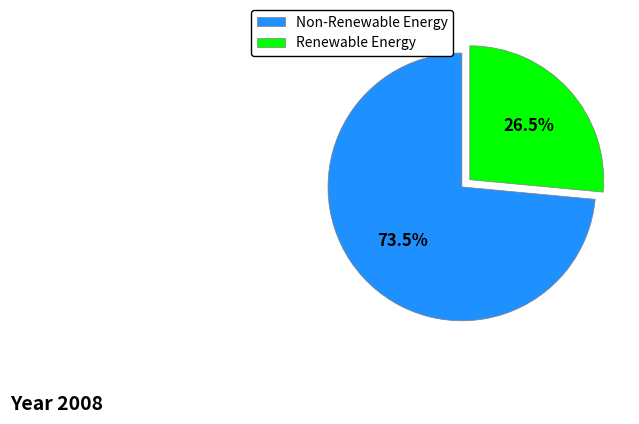

Is there a majority slice in this chart?

Yes